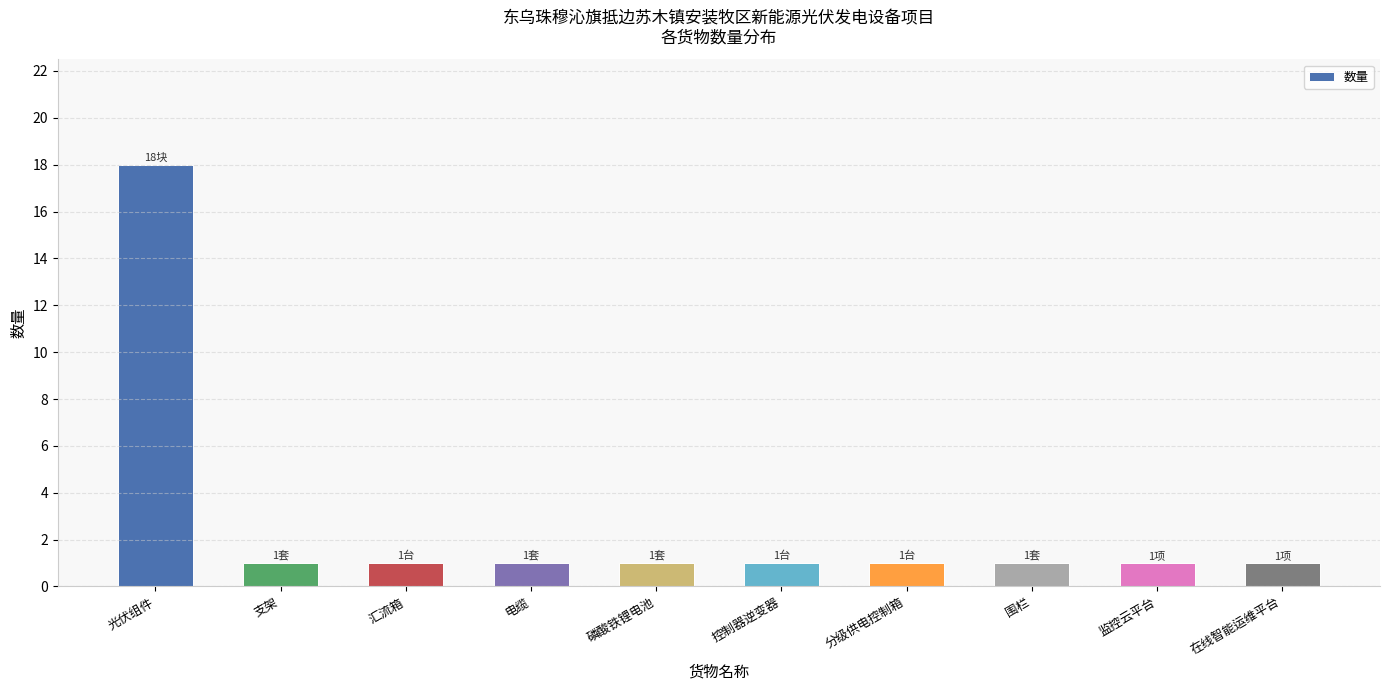

What is the label of the 9th bar from the left?

监控云平台